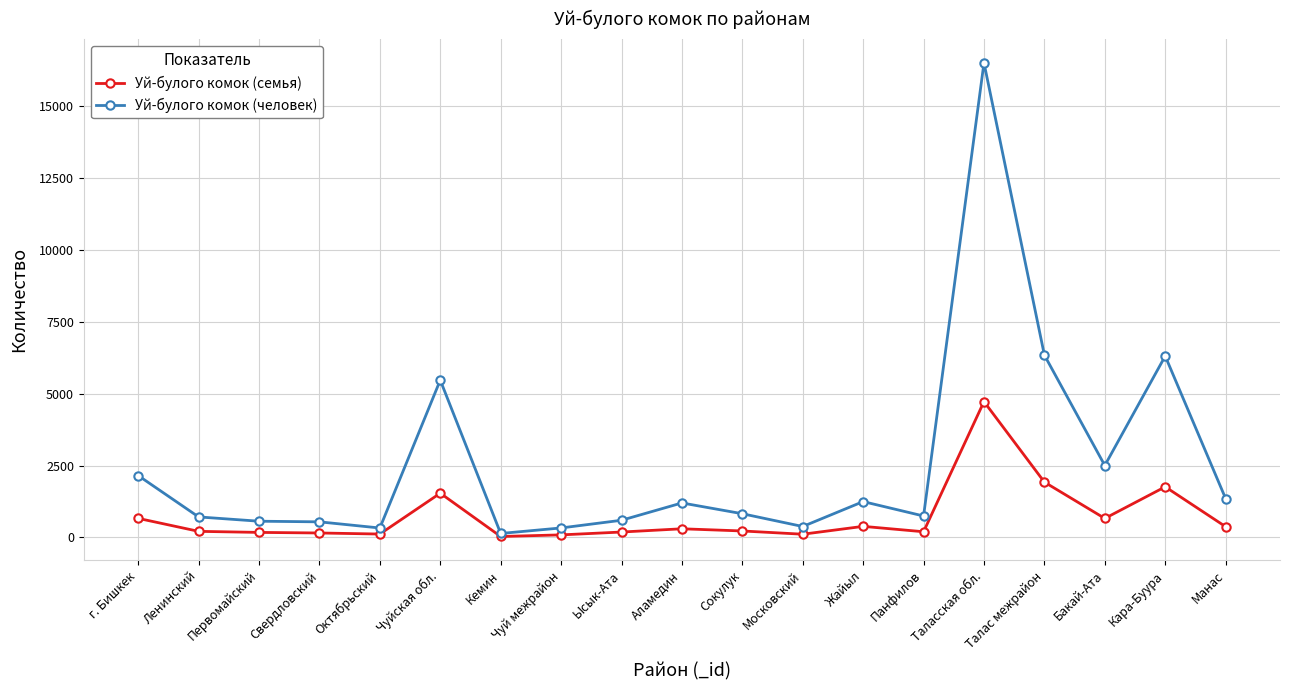

Is it true that Уй-булого комок (человек) equals 3267 at Бакай-Ата?

False